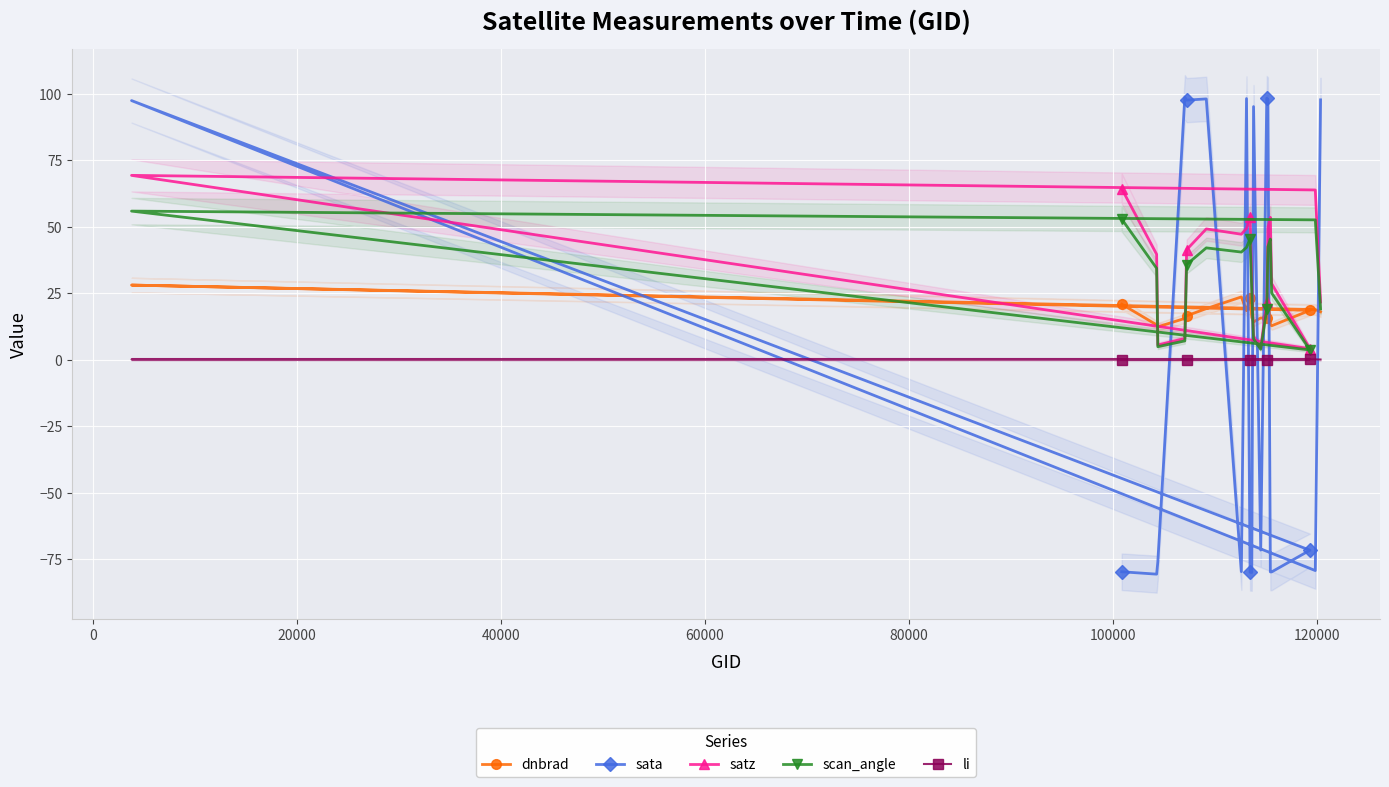

How many values in the dnbrad series exceed 17?

10